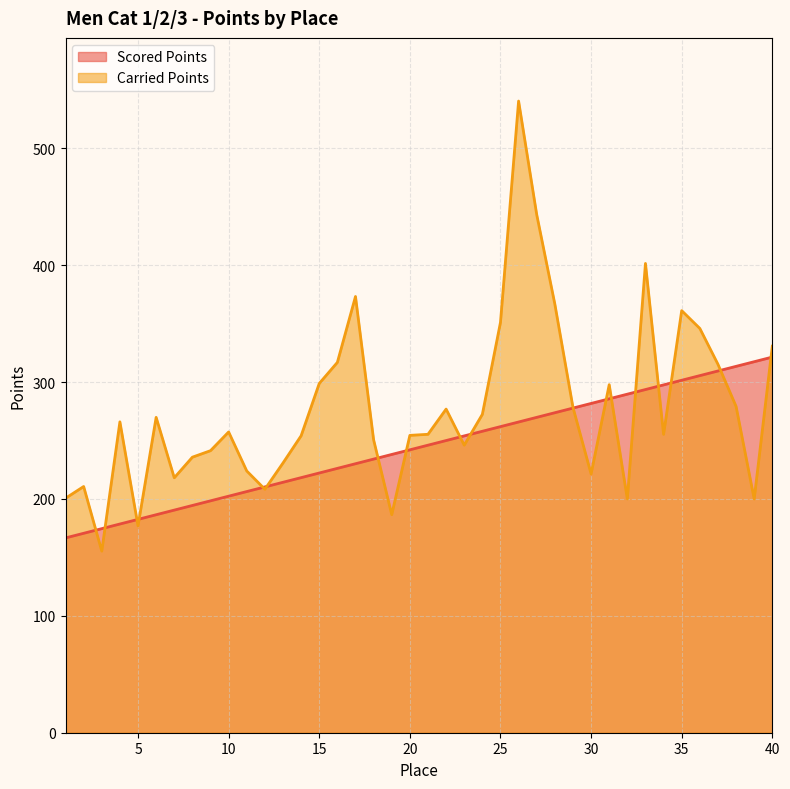

Where do Scored Points and Carried Points first cross each other?

2 and 3